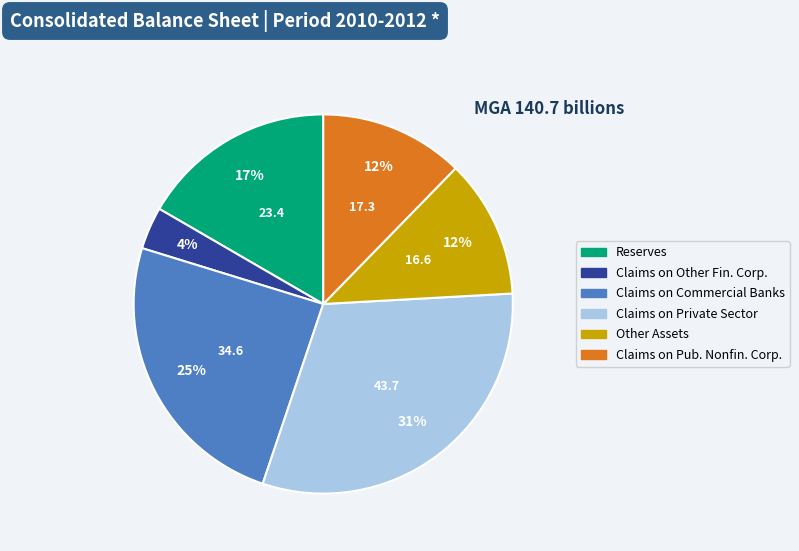

To the nearest percent, what is the difference between the largest and smallest slice percentages?

27%